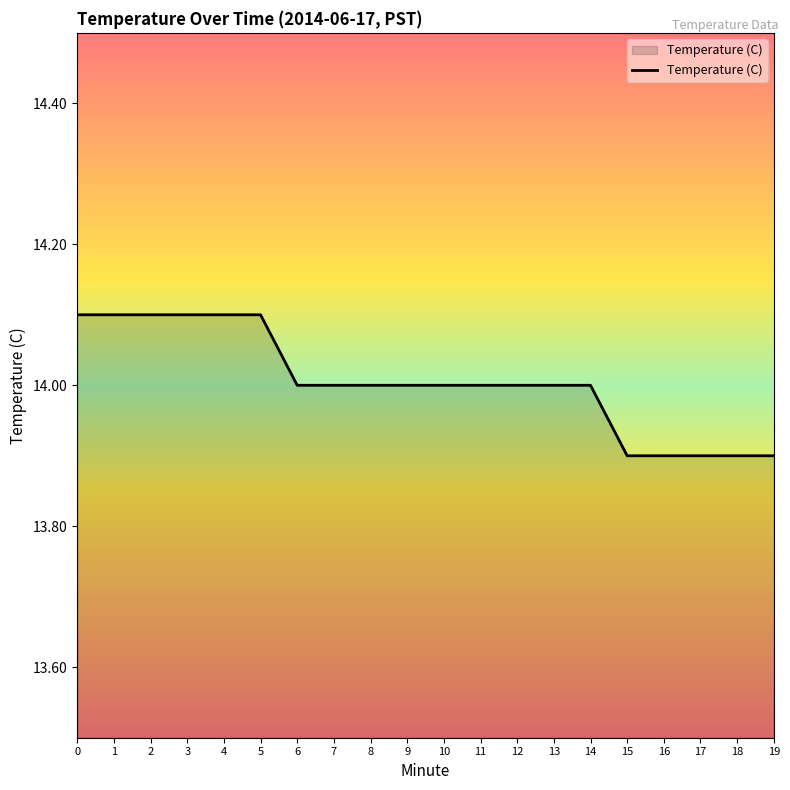

Approximately how many times larger is the value at 9 compared to 11?

1.0